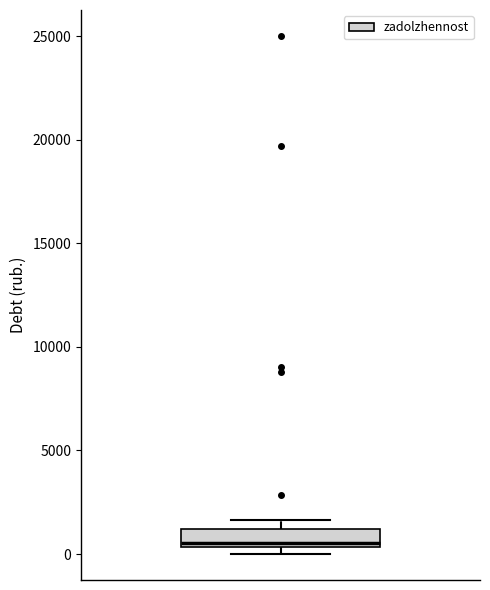

Where is the upper edge of the box on the y-axis? The values are not printed on the chart, so give them approximately, as read against the axis.

1000